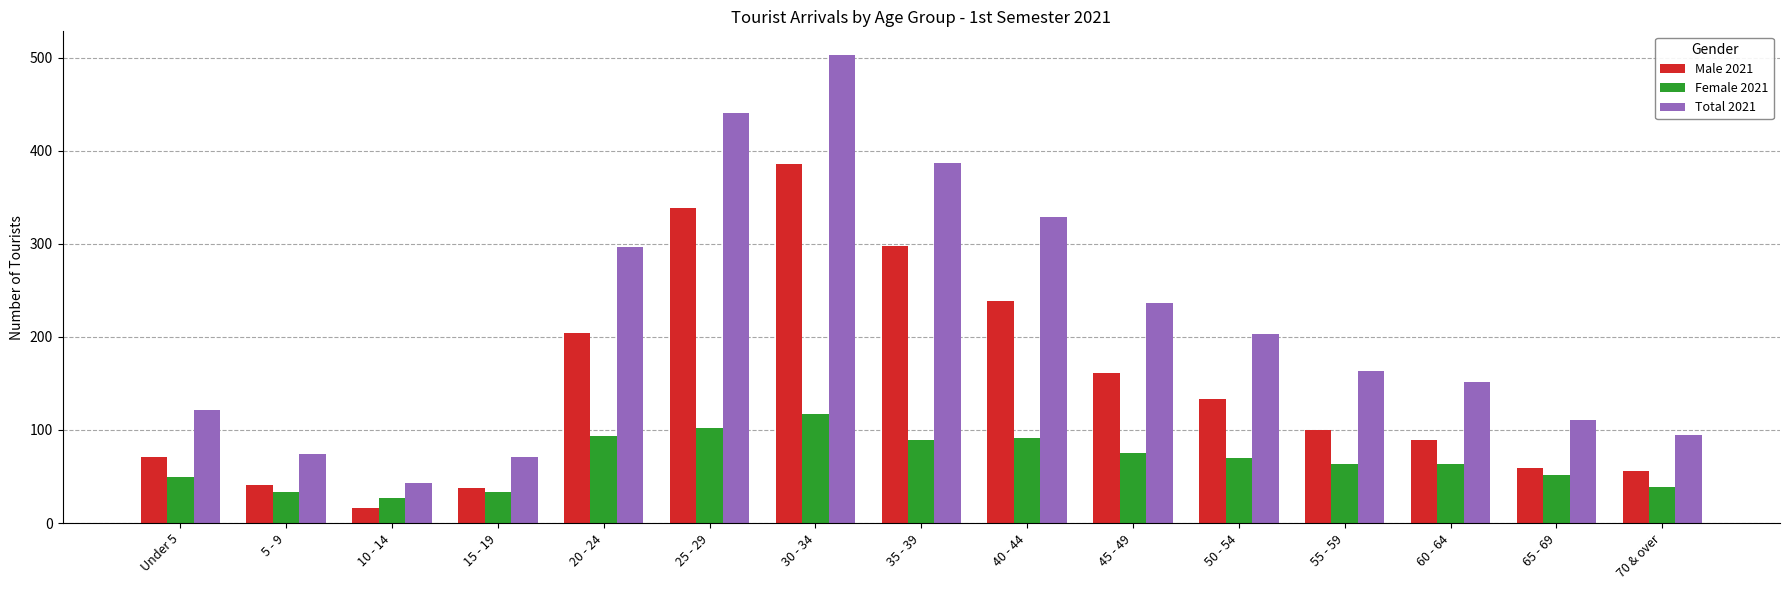

Which category has the highest value across all series?

30 - 34